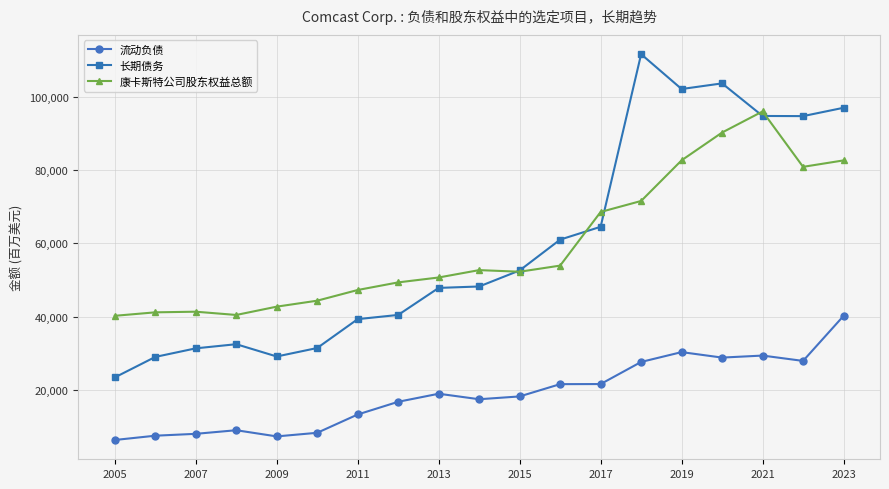

How many values in the 康卡斯特公司股东权益总额 series are below 52269?

9